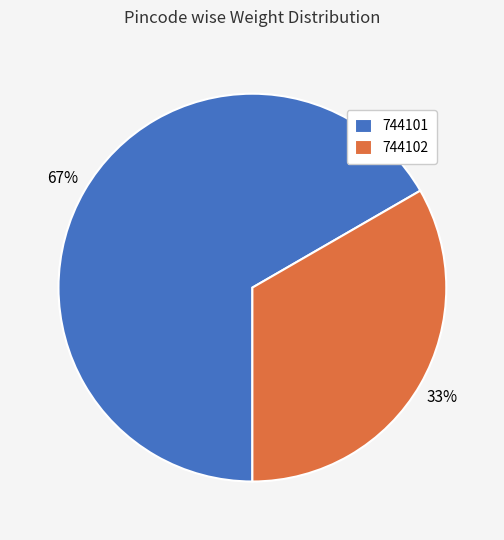

Which slice is the smallest?

744102